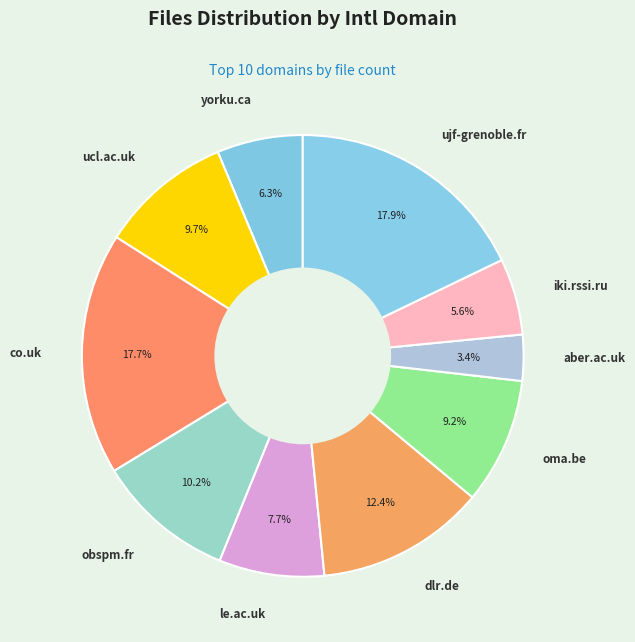

Which category has the smallest portion of the pie?

aber.ac.uk